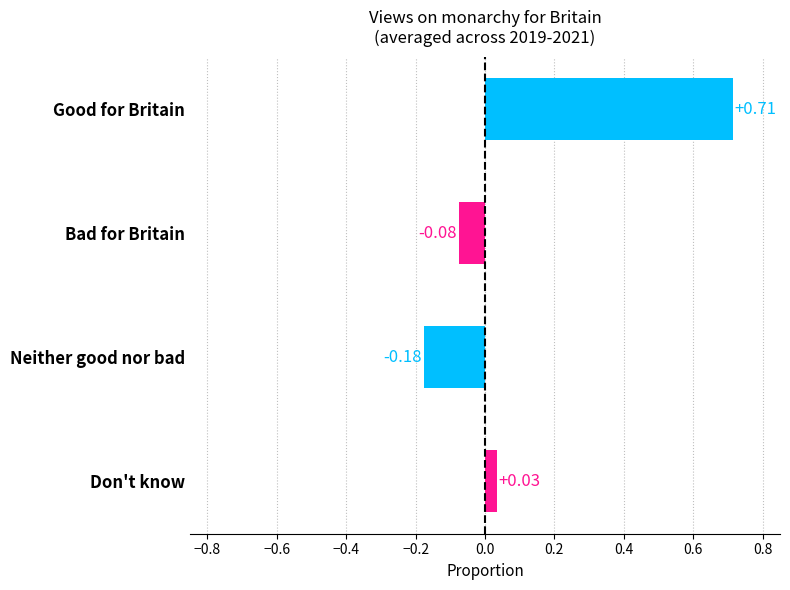

Rank the categories by value from highest to lowest.

Good for Britain, Don't know, Bad for Britain, Neither good nor bad